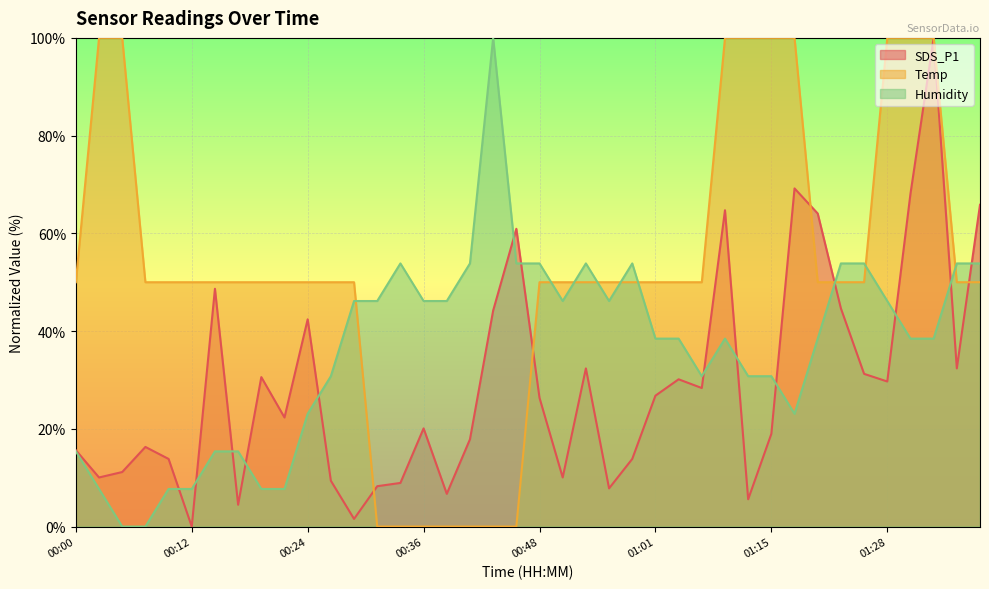

What is the highest value of the Humidity series?

100.0